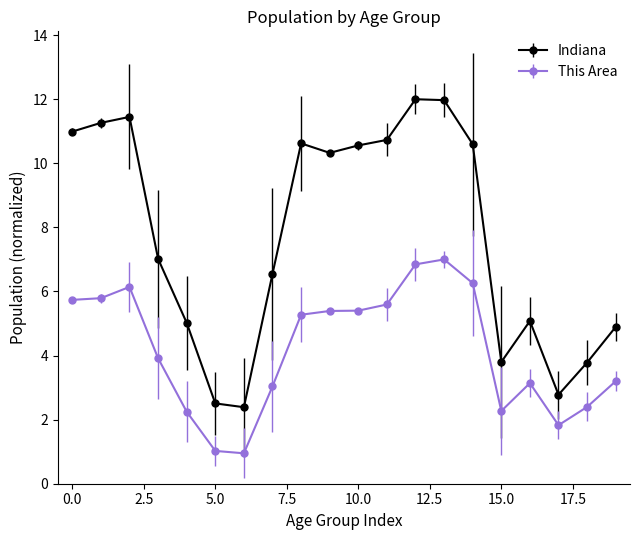

Which series has the widest spread of values?

Indiana